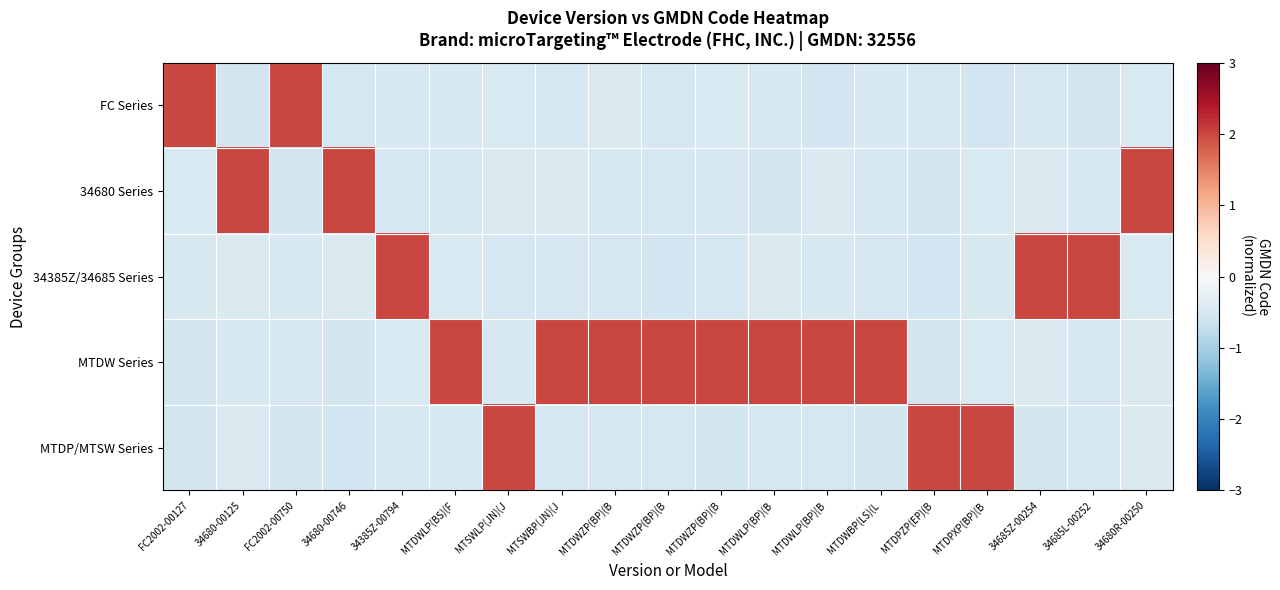

At which category does the chart reach its minimum across all series?

34680-00746